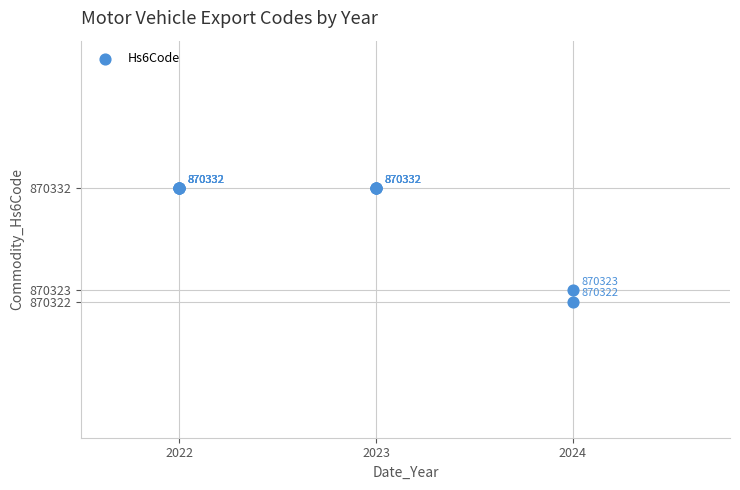

What Y value in the scatter plot is closest to 870327?

870323